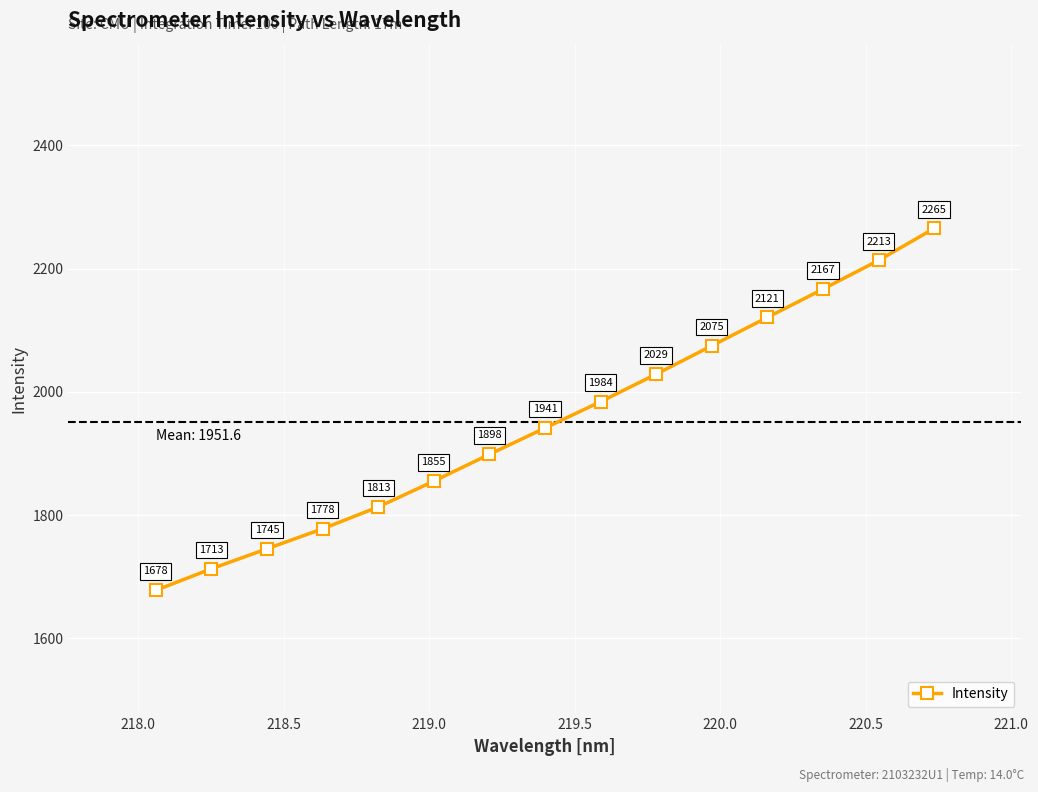

What is the sum of all values?

29274.3